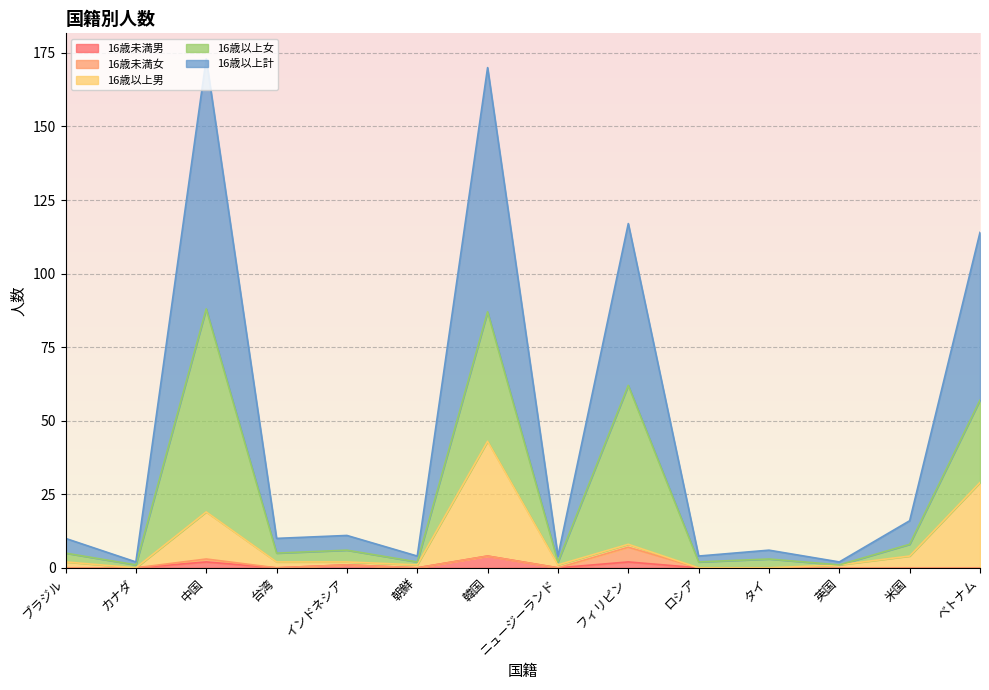

True or false: 16歳以上男 and 16歳以上計 cross at least once.

False